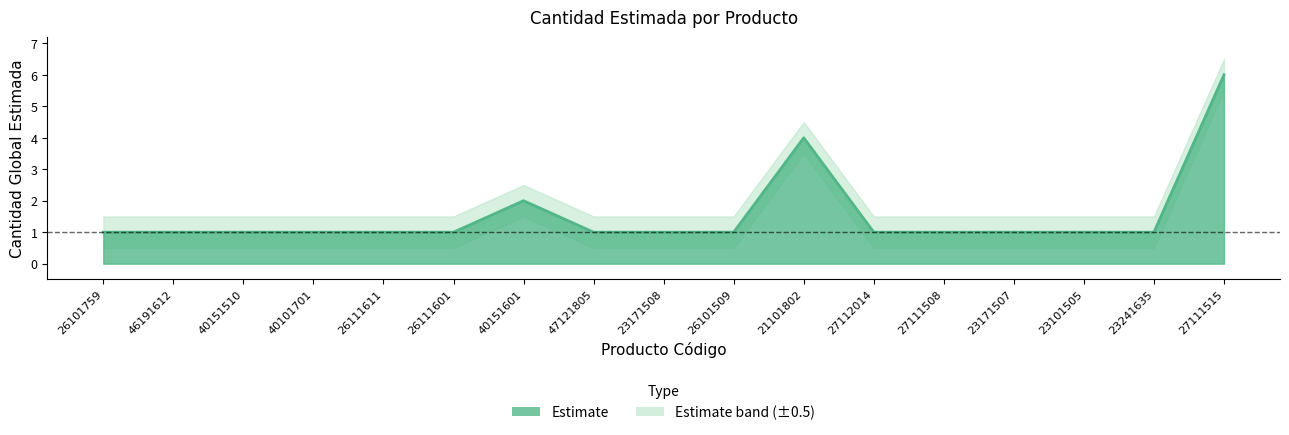

What is the label of the 7th point from the right?

21101802